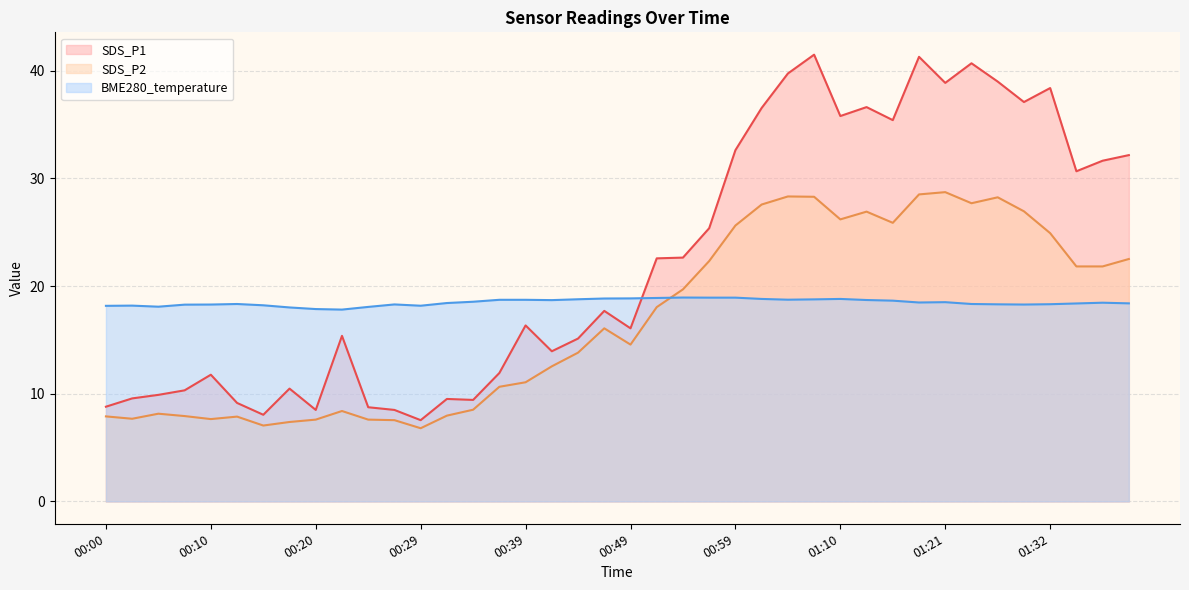

The value of BME280_temperature at 00:52 is 28.7. True or false?

False